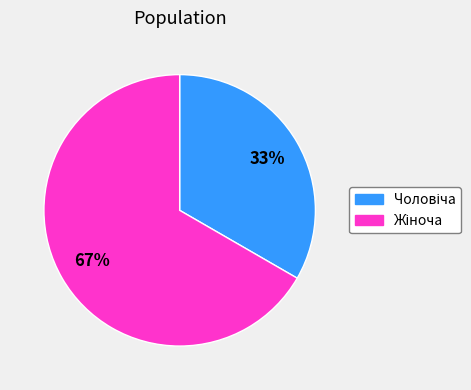

Is there any slice that represents more than half of the pie?

Yes